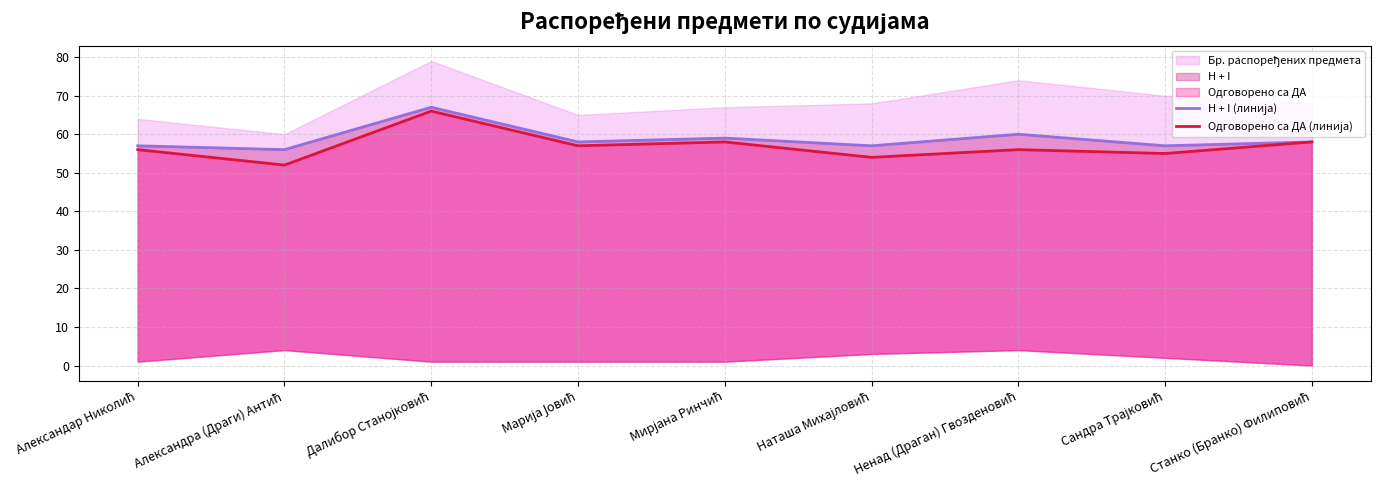

Where does the H + I (линија) series first go above 58?

Далибор Станојковић